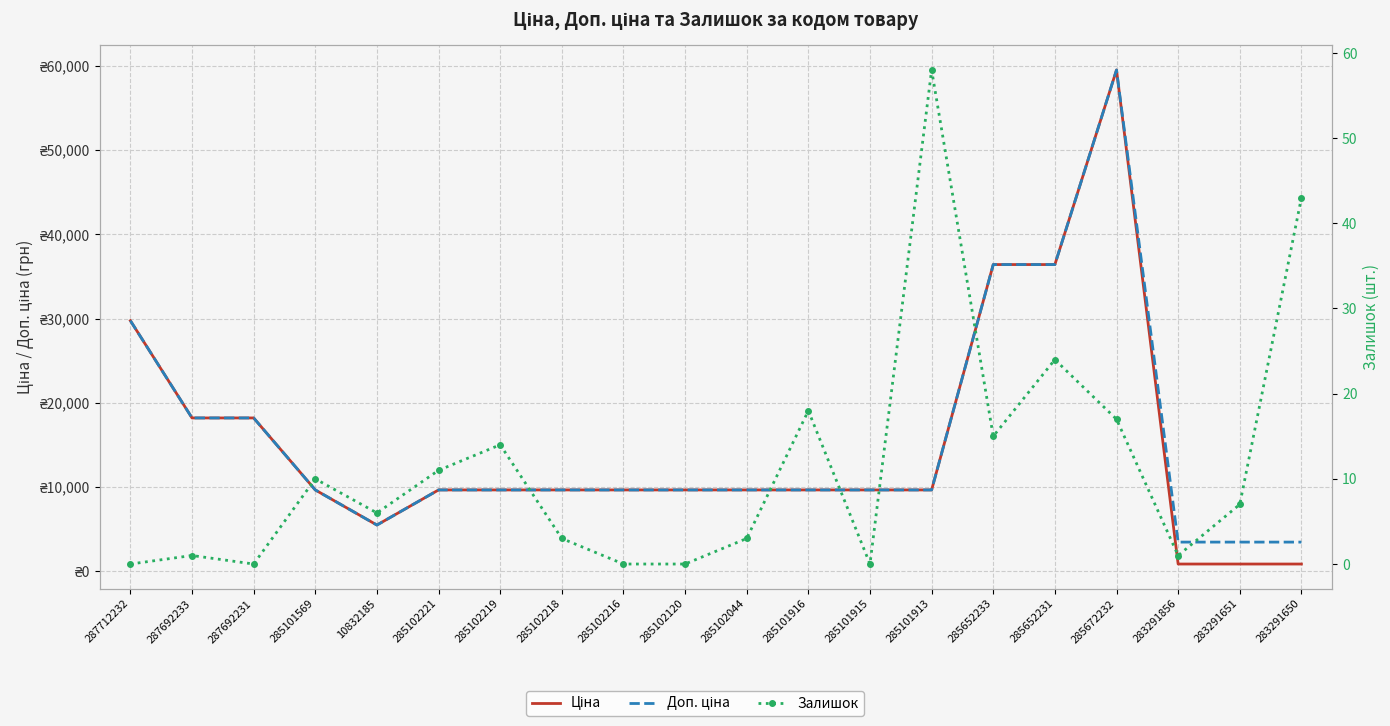

What is the label of the 13th point from the right?

285102218